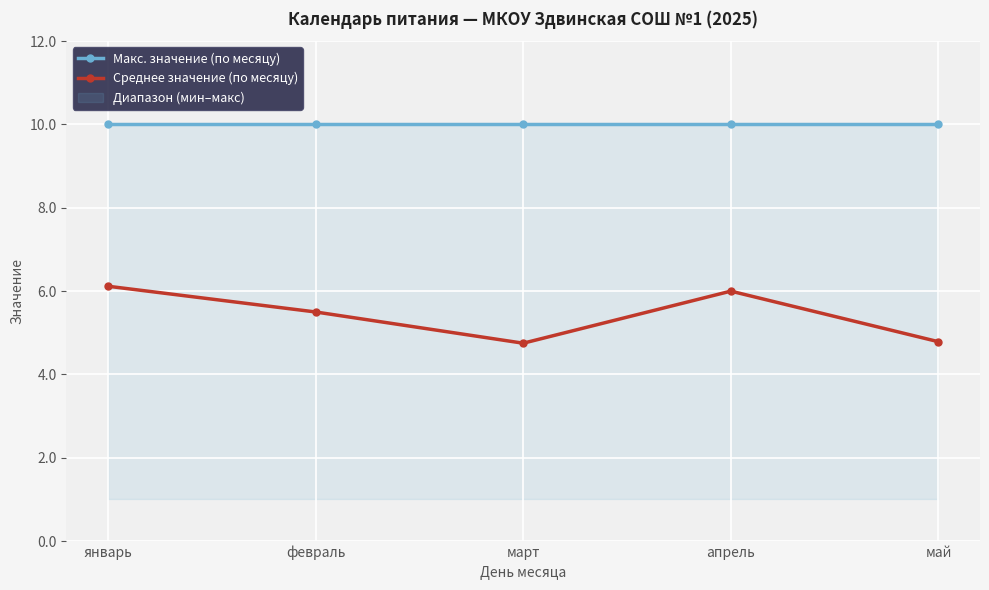

True or false: Макс. значение (по месяцу) and Среднее значение (по месяцу) intersect in this chart.

False